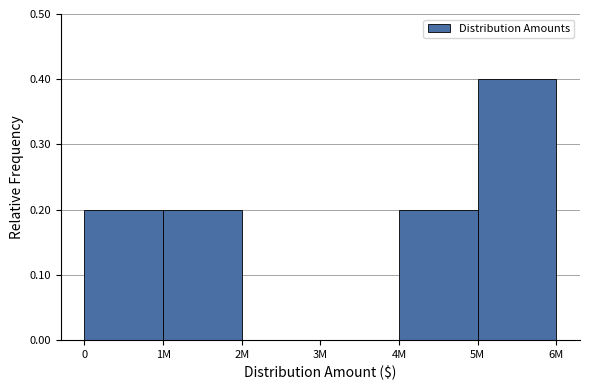

Reading left to right, transcribe all the data shown in this chart.

0=0.2	1M=0.2	2M=0.0	3M=0.0	4M=0.2	5M=0.4